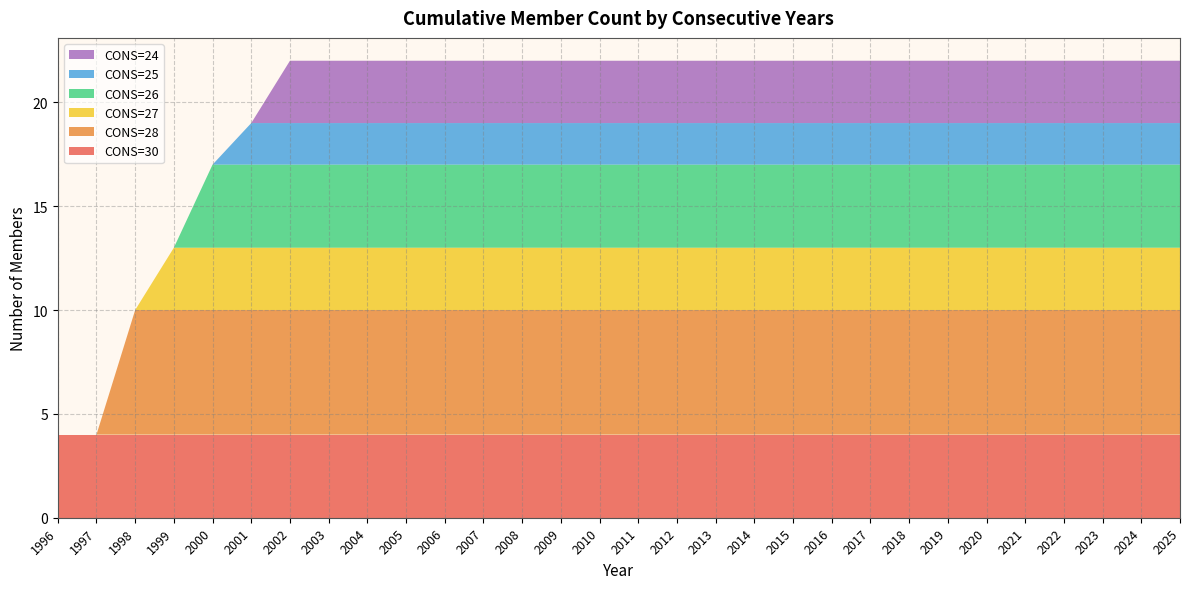

Reading left to right, what are all the values shown in this chart?

CONS=30: 4	4	4	4	4	4	4	4	4	4	4	4	4	4	4	4	4	4	4	4	4	4	4	4	4	4	4	4	4	4
CONS=28: 0	0	6	6	6	6	6	6	6	6	6	6	6	6	6	6	6	6	6	6	6	6	6	6	6	6	6	6	6	6
CONS=27: 0	0	0	3	3	3	3	3	3	3	3	3	3	3	3	3	3	3	3	3	3	3	3	3	3	3	3	3	3	3
CONS=26: 0	0	0	0	4	4	4	4	4	4	4	4	4	4	4	4	4	4	4	4	4	4	4	4	4	4	4	4	4	4
CONS=25: 0	0	0	0	0	2	2	2	2	2	2	2	2	2	2	2	2	2	2	2	2	2	2	2	2	2	2	2	2	2
CONS=24: 0	0	0	0	0	0	3	3	3	3	3	3	3	3	3	3	3	3	3	3	3	3	3	3	3	3	3	3	3	3